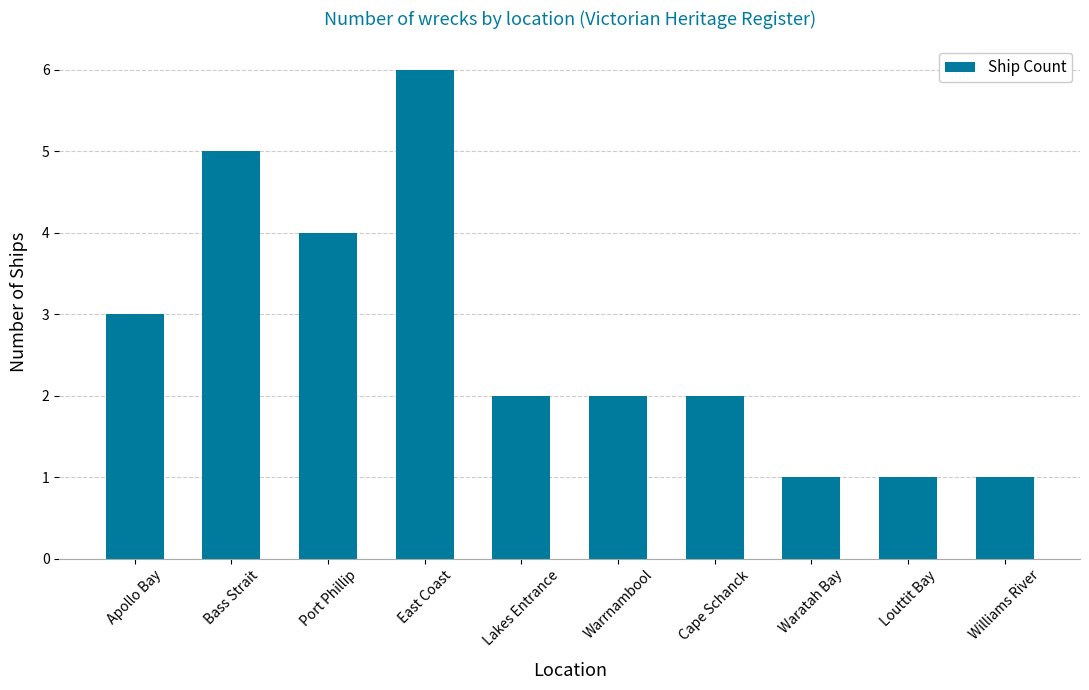

What is the maximum value shown in the chart?

6